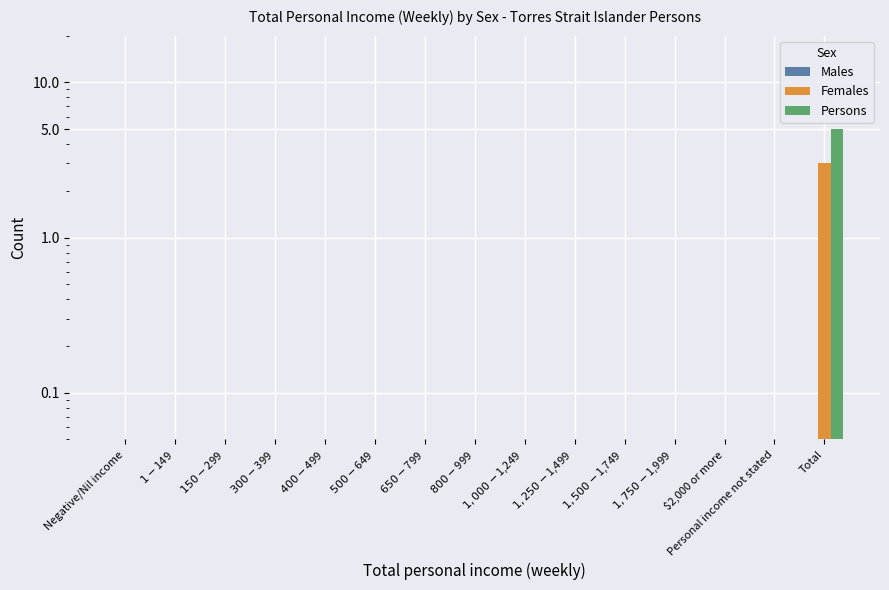

Read the Females value at $1-$149.

0.1